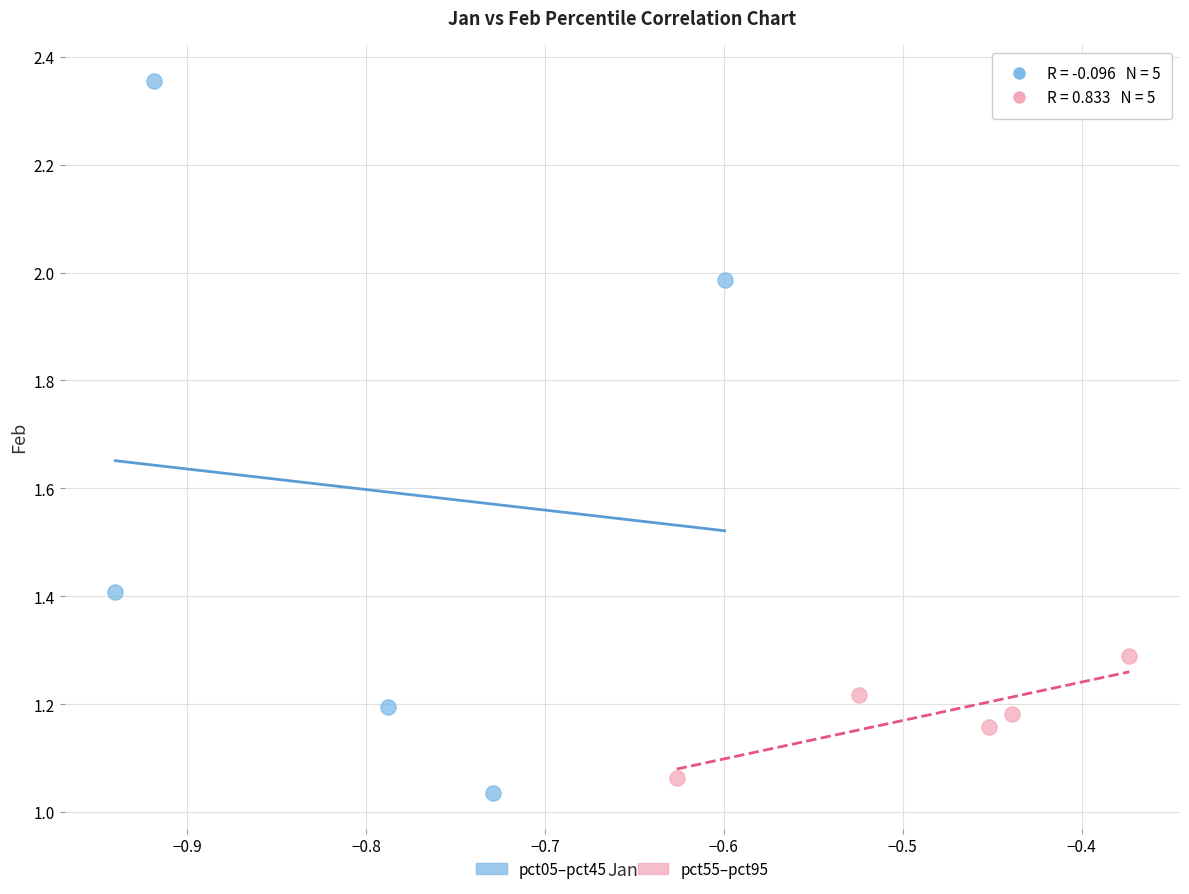

Which series contains the lowest Y value?

pct05–pct45